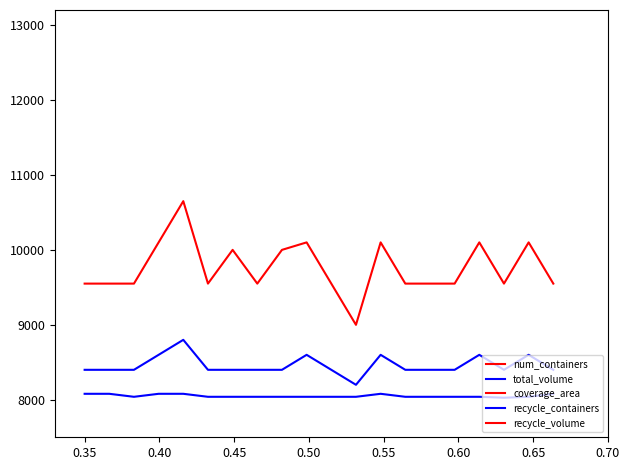

True or false: recycle_volume and coverage_area intersect in this chart.

False